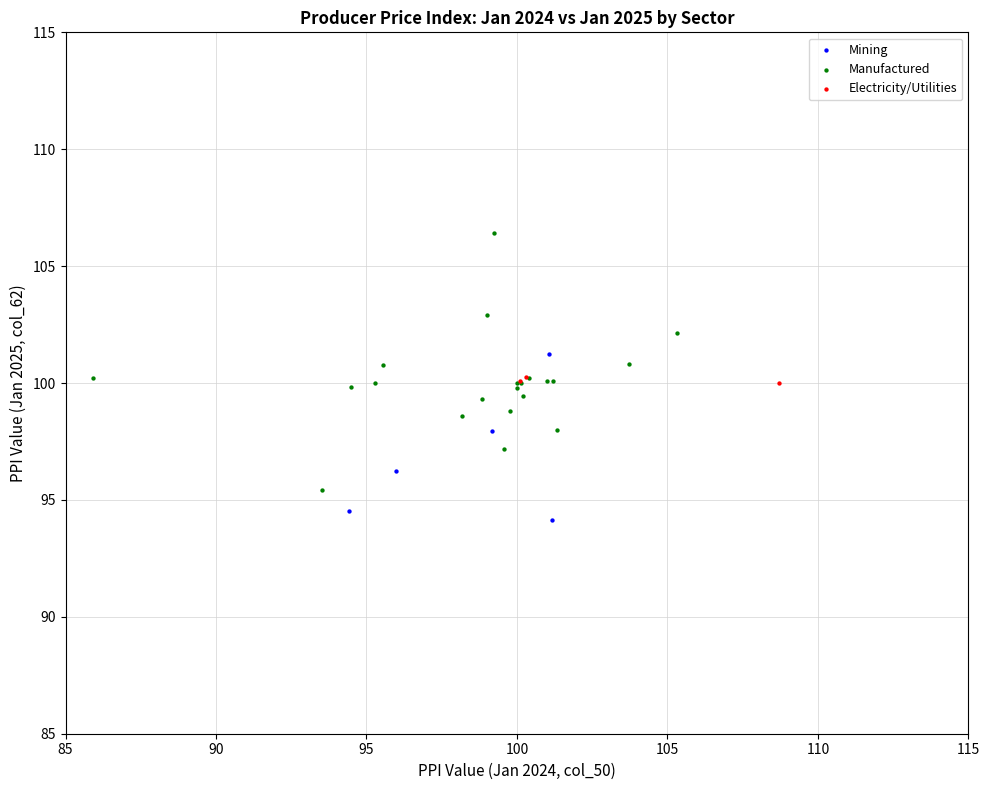

Which series reaches the minimum Y coordinate?

Mining